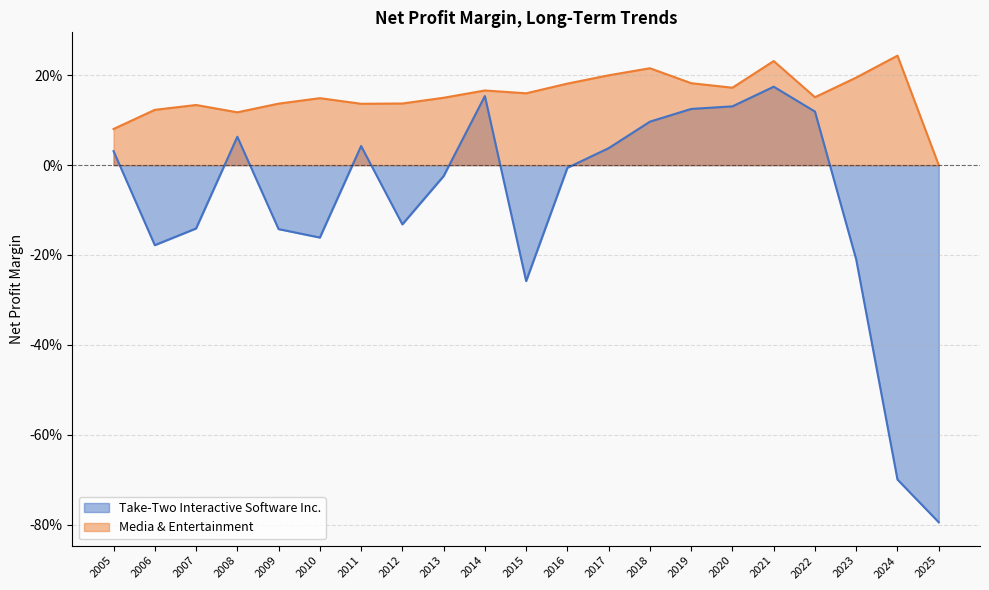

In Take-Two Interactive Software Inc., how many points are higher than both neighbors (excluding endpoints)?

4